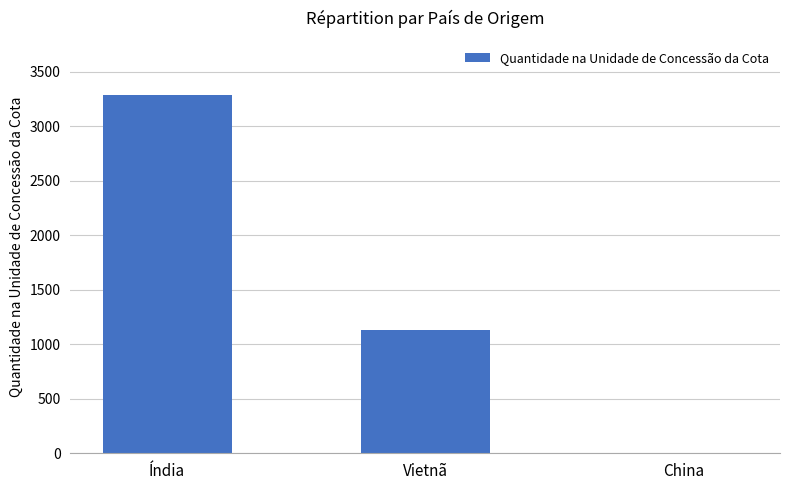

Reading left to right, transcribe all the data shown in this chart.

Índia=3290.6	Vietnã=1132.6	China=0.1